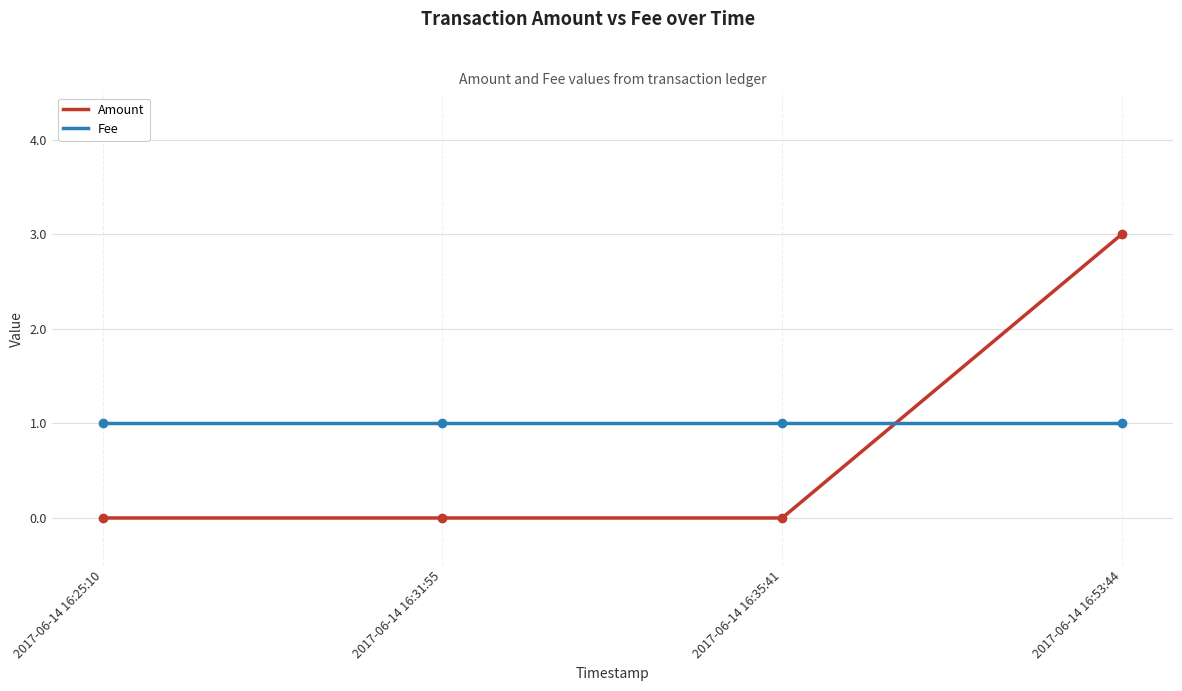

Does the chart display data point markers on the line(s)?

No